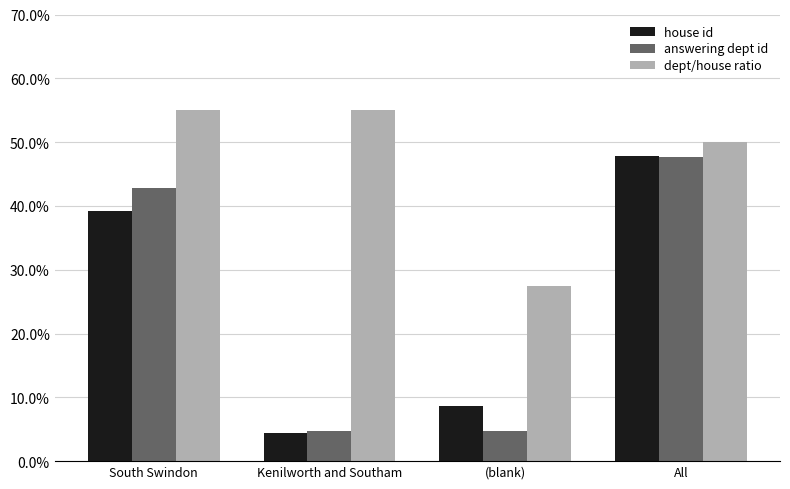

What value does the house id series have at South Swindon?

39.1